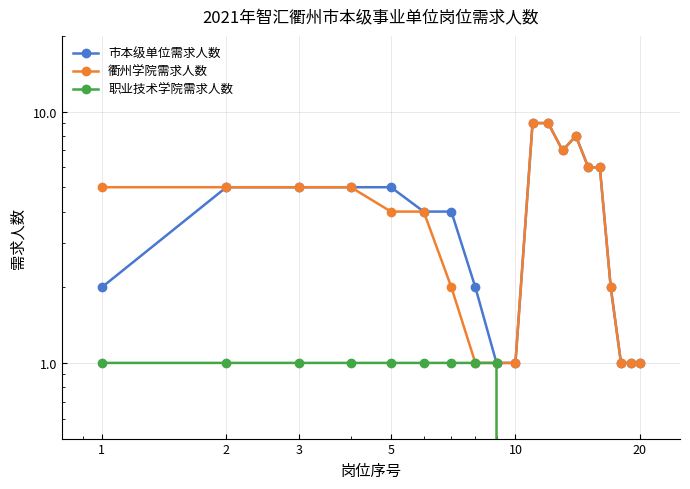

How many 衢州学院需求人数 values are between 1 and 6?

16